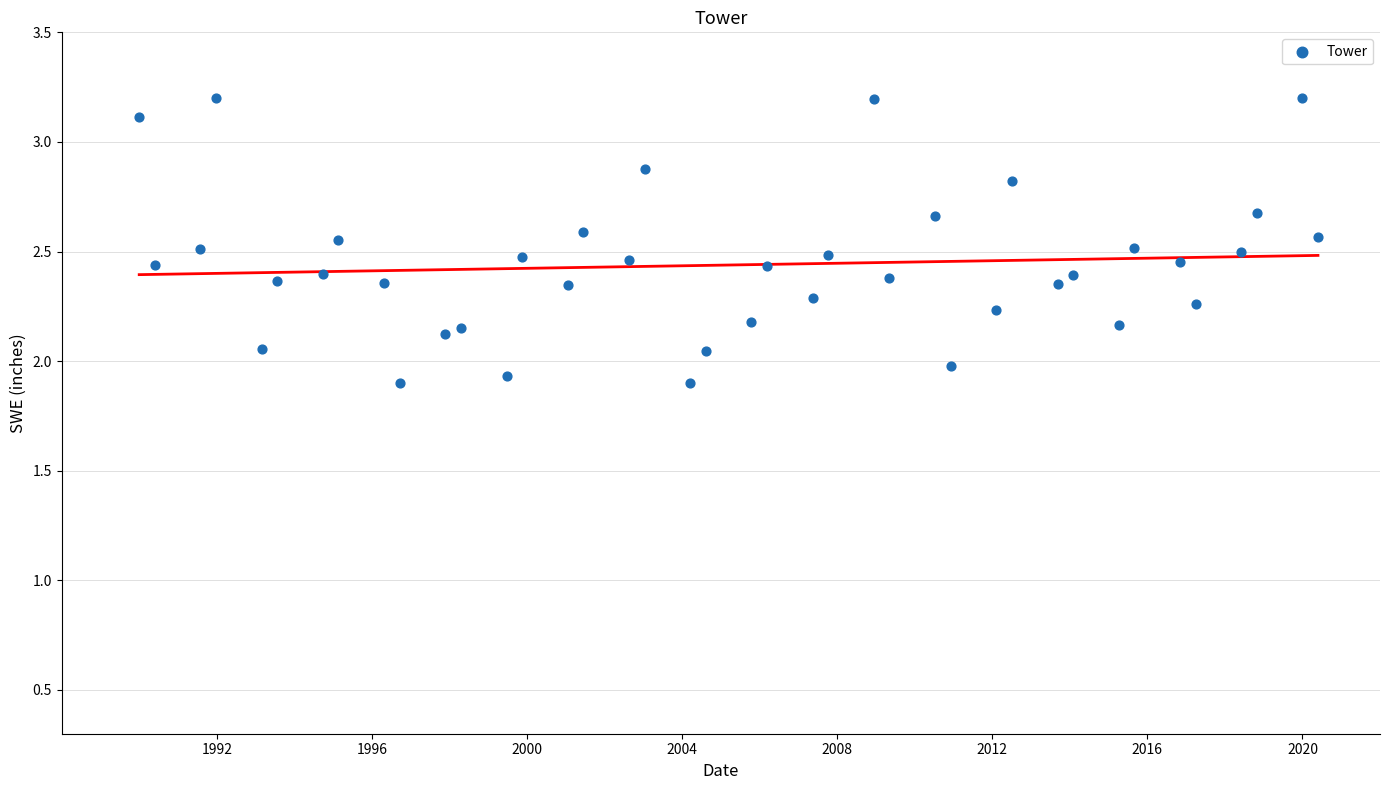

What is the range of Y values (max minus min)?

1.3